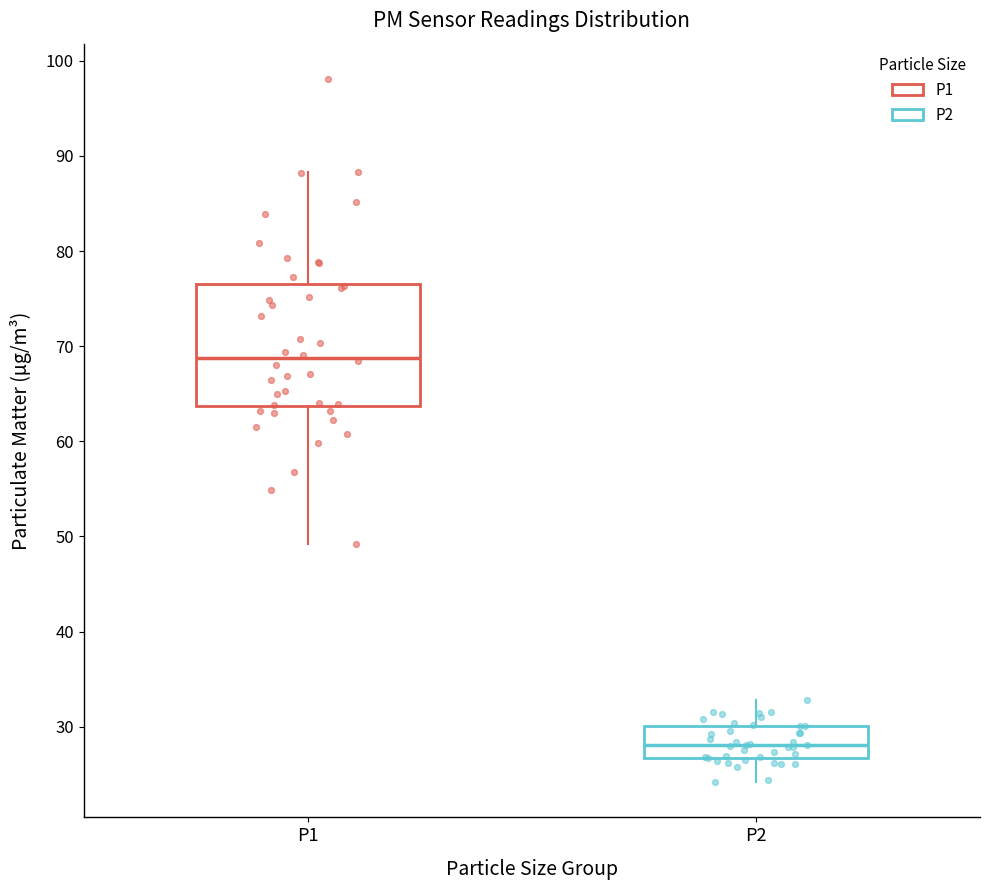

Which box has the lowest median line?

P2